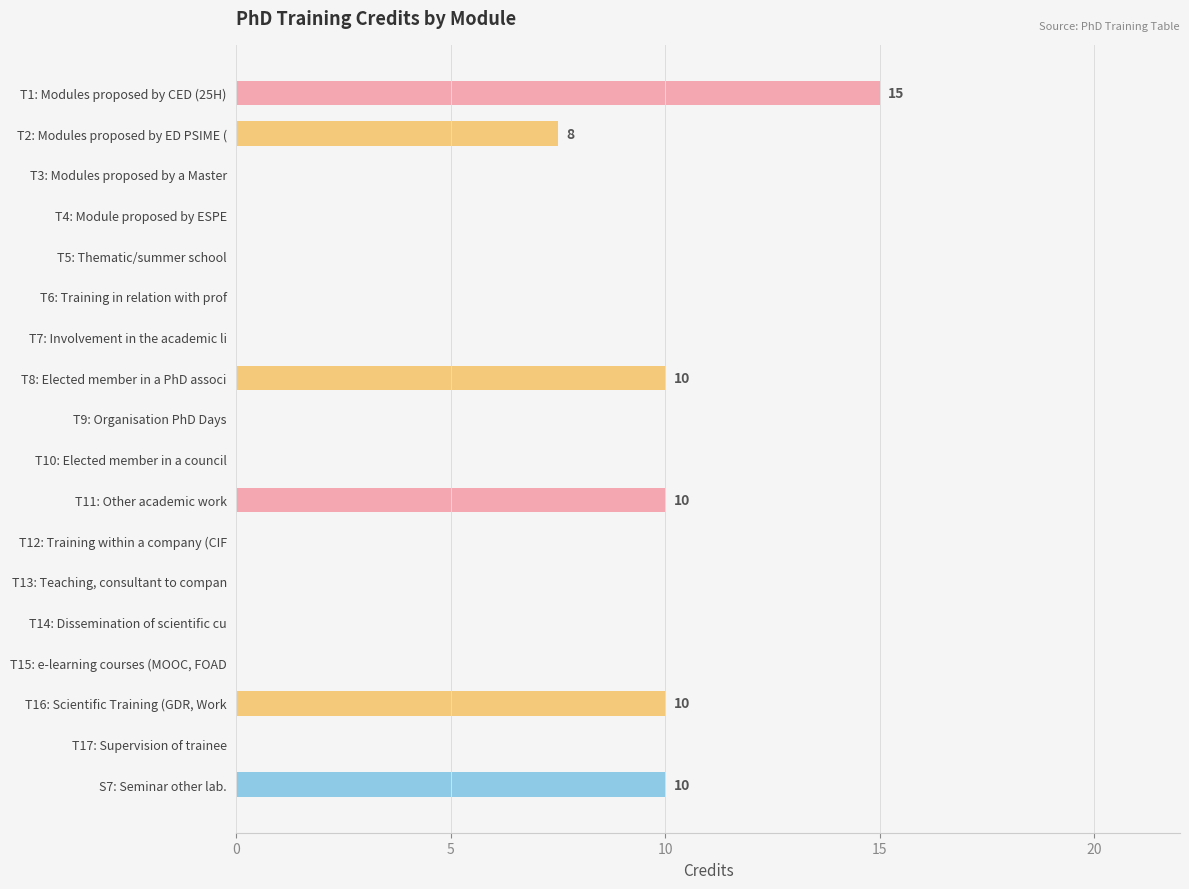

What is the sum of all values?

62.5